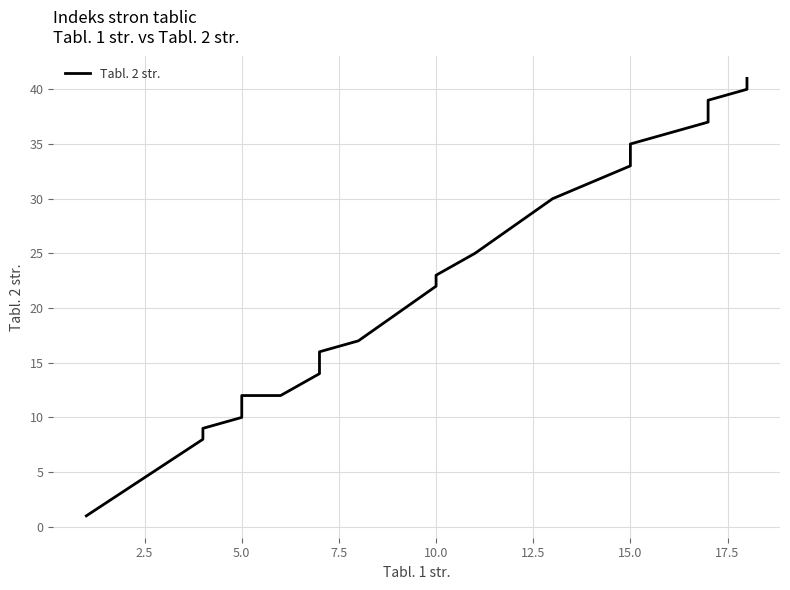

True or false: there are more than 1 points higher than both neighbors.

False